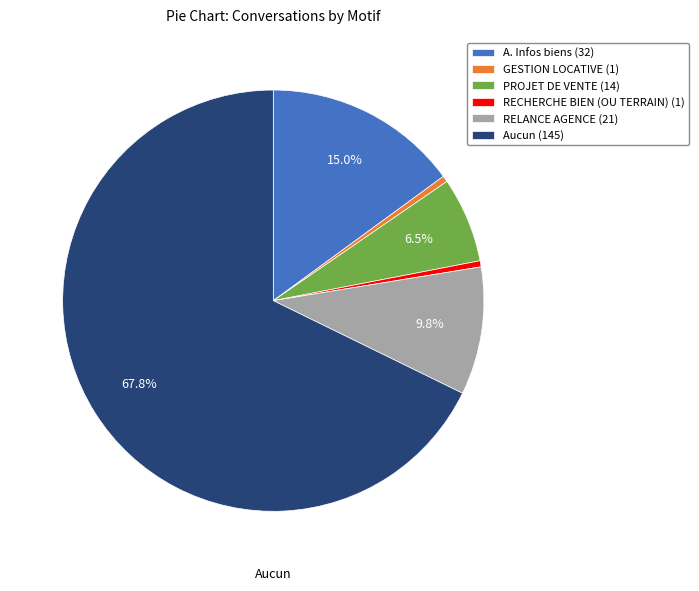

How many segments does this pie chart have?

6